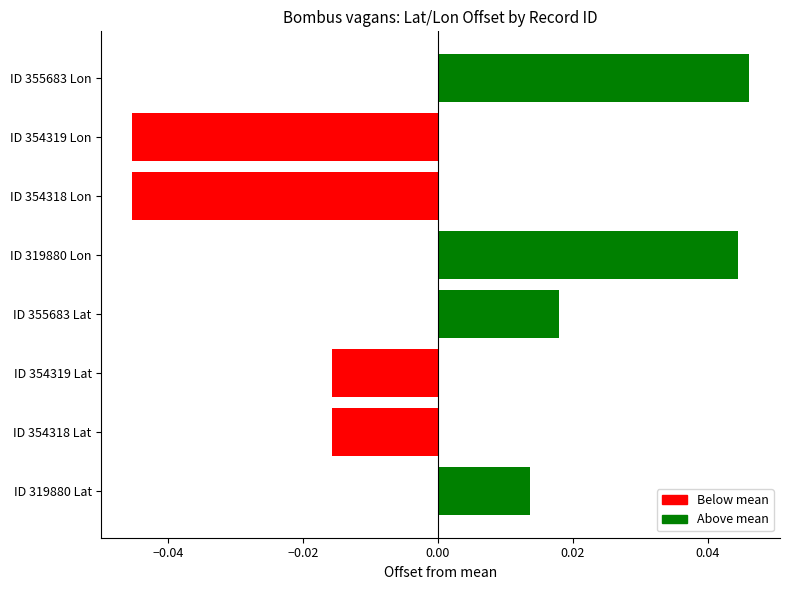

True or false: the data shows -0.1 at ID 354318 Lon.

False